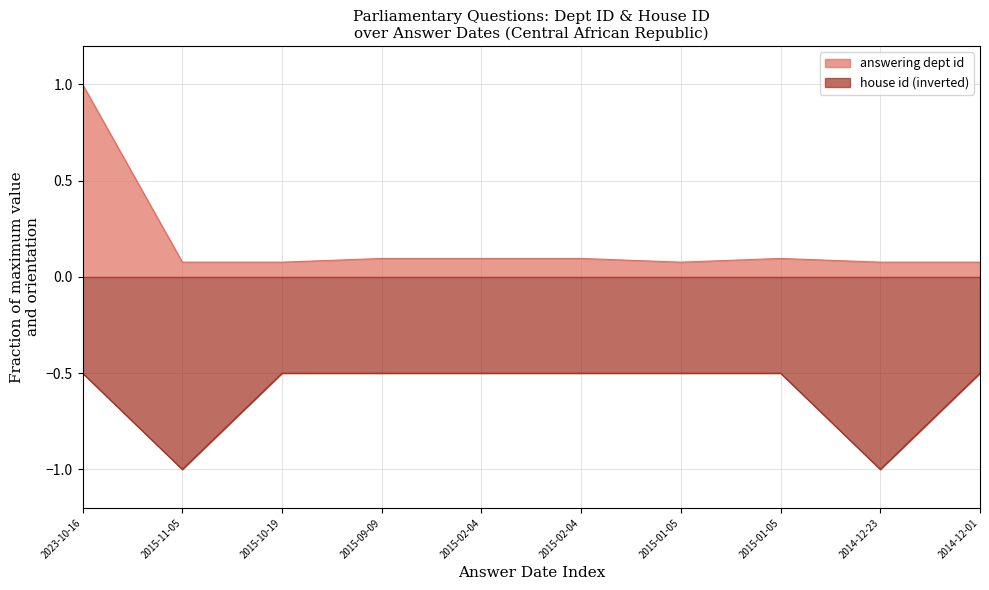

List the series in order of their peak value, highest first.

answering dept id, house id (inverted)